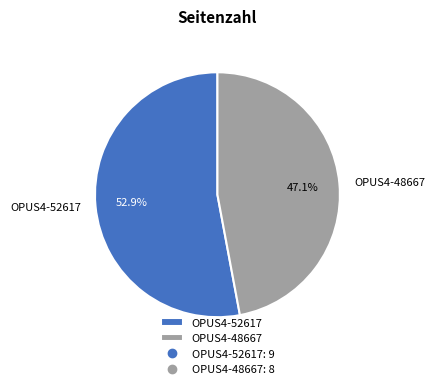

Approximately how many times larger is the value at OPUS4-48667 compared to OPUS4-52617?

0.9